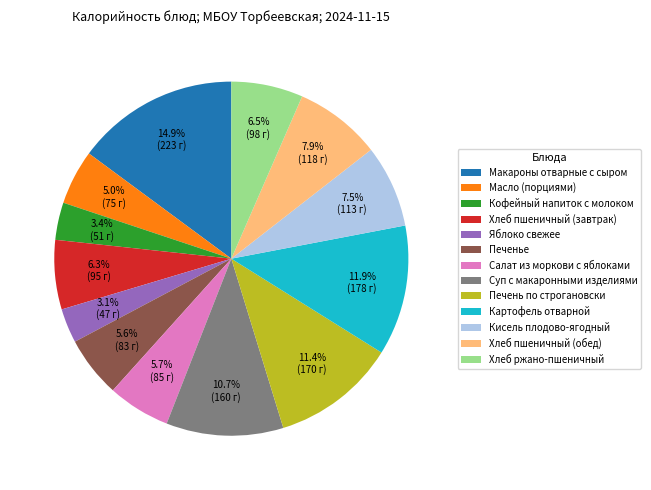

Does Кисель плодово-ягодный represent more than half of the total?

No